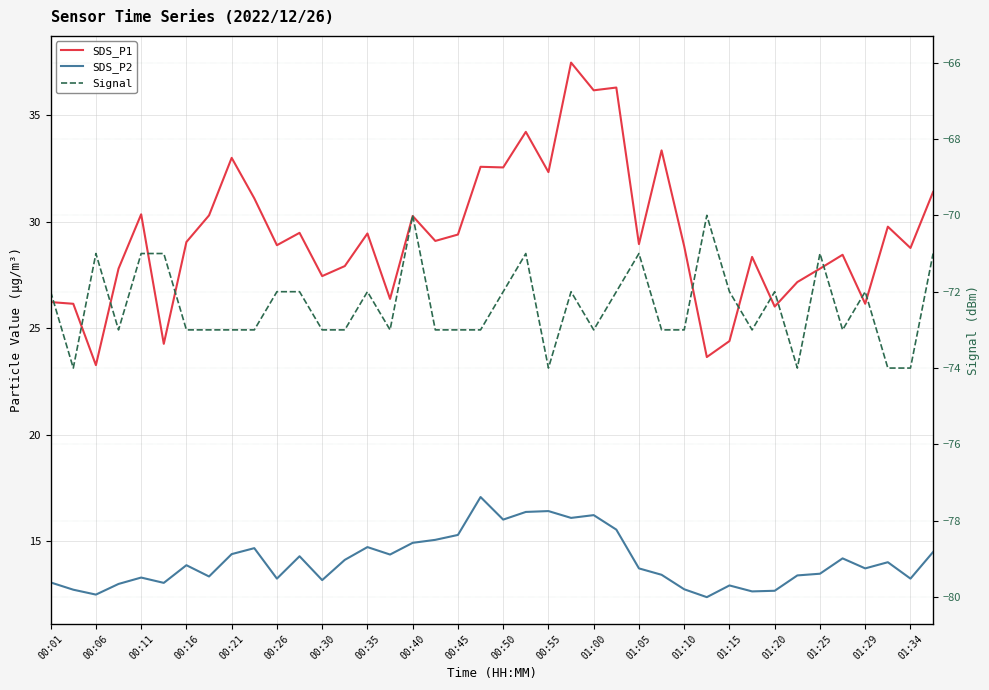

At which category is the sum across all series the highest?

23